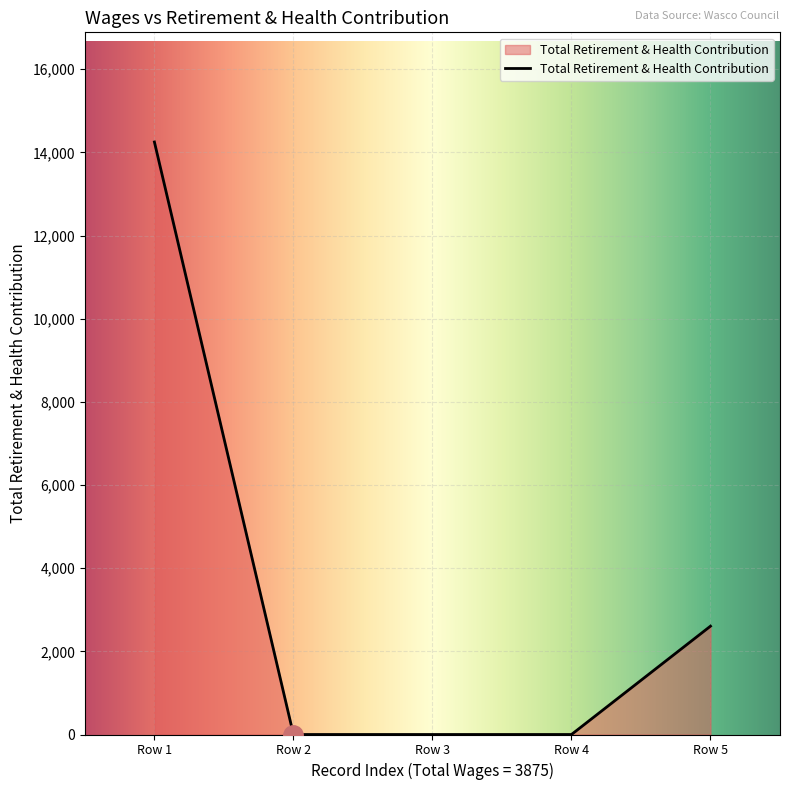

True or false: there are more than 1 points higher than both neighbors.

False